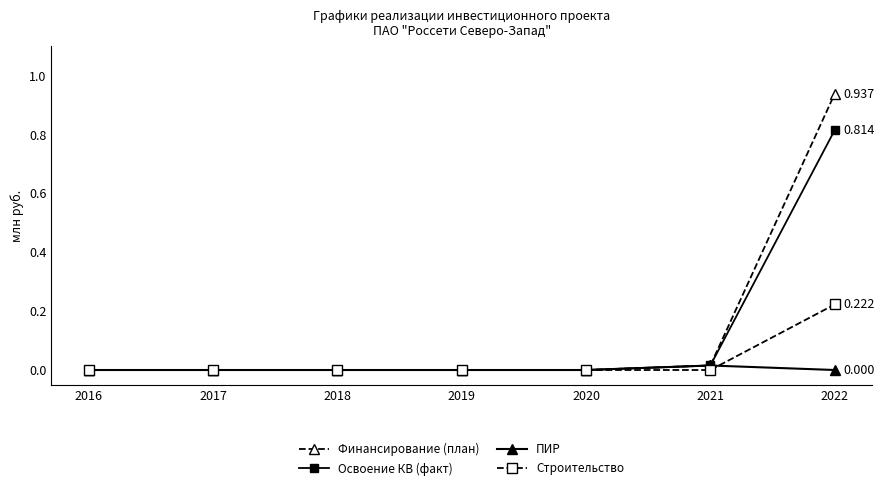

Which series has the largest range (max minus min)?

Финансирование (план)